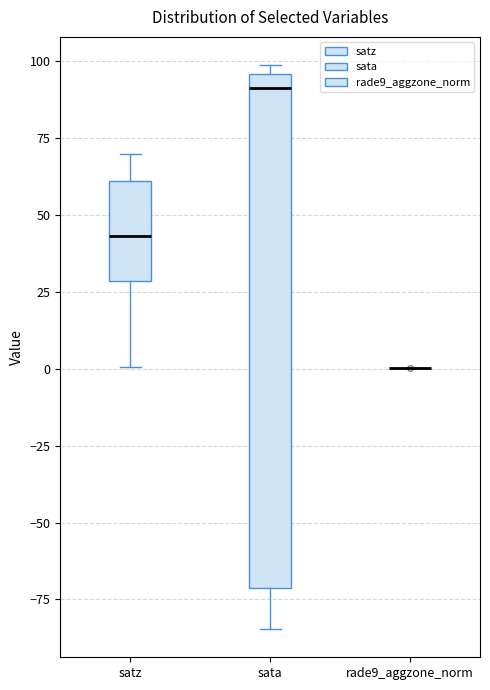

Which box is the tallest, from its lower edge to its upper edge?

sata